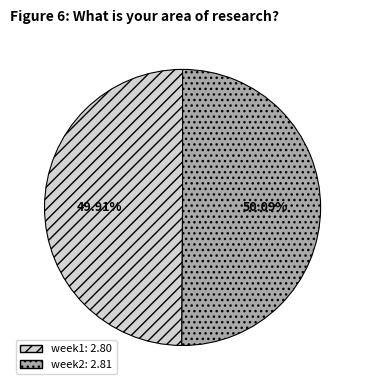

To the nearest percent, what is the average slice percentage?

50%